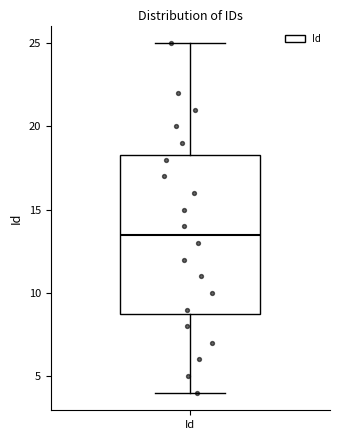

Transcribe this box plot: give where the median line is, the range the box spans, and where the two whiskers end, as read against the y-axis. The values are not printed on the chart, so give them approximately, as read against the axis.

median 13.5, box 9.0 to 18.5, whiskers 4.0 to 25.0